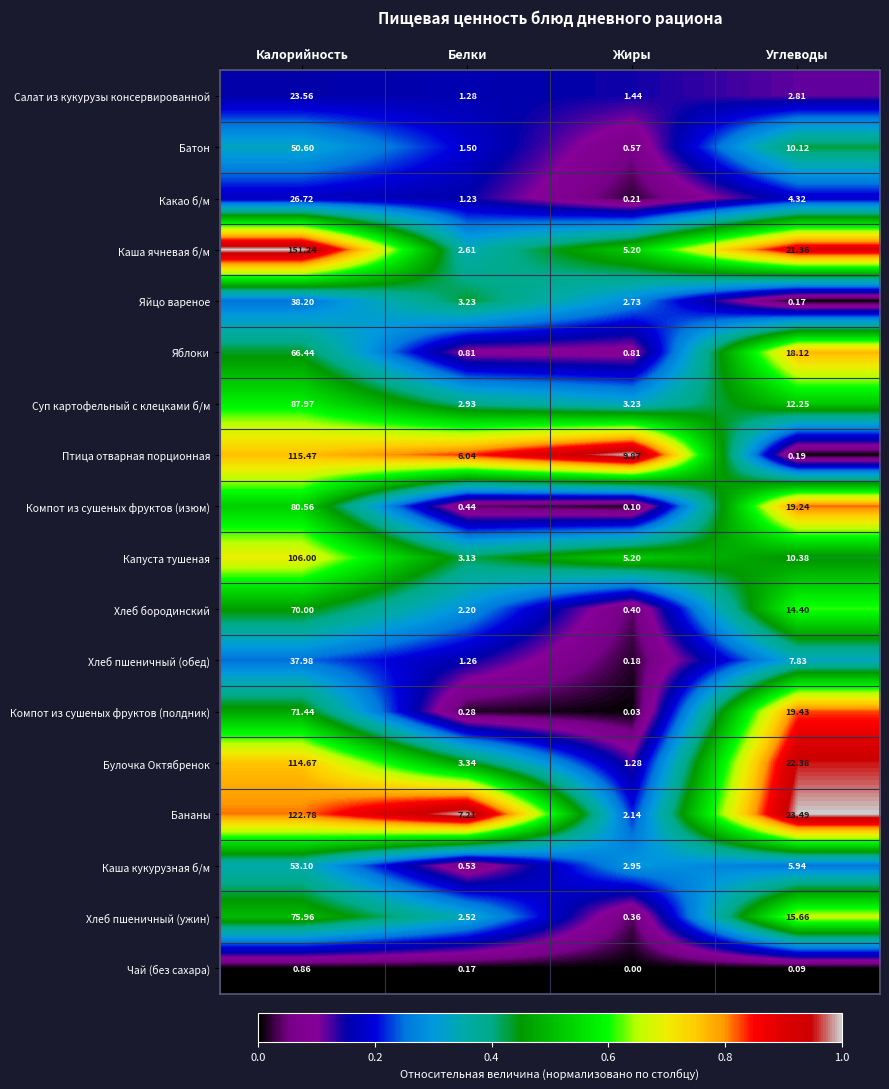

At which label is Капуста тушеная closest to 54?

Углеводы